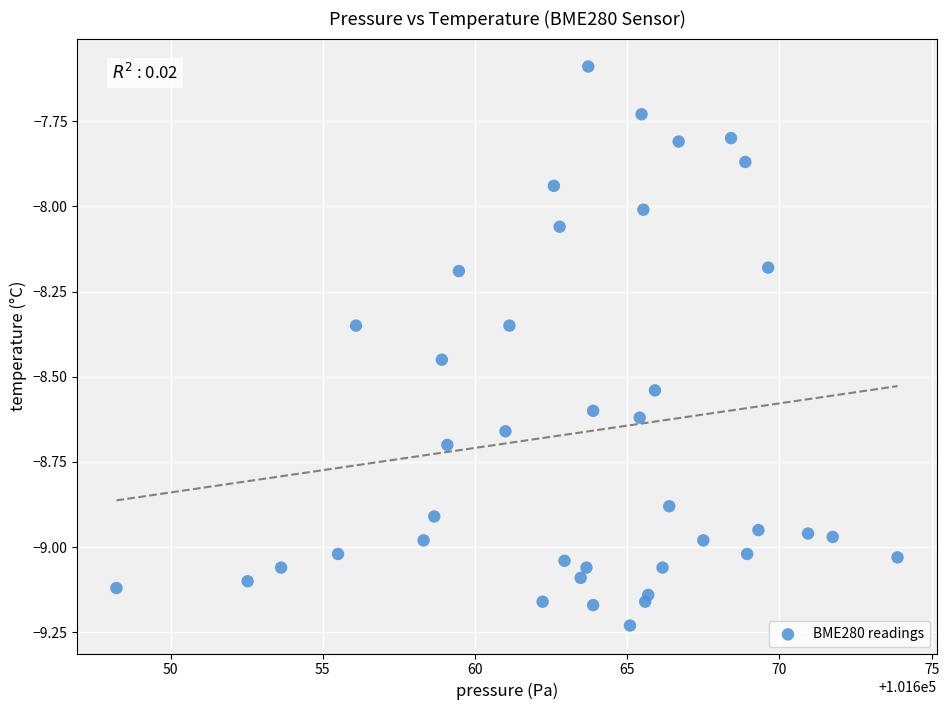

What is the range of Y values (max minus min)?

1.6